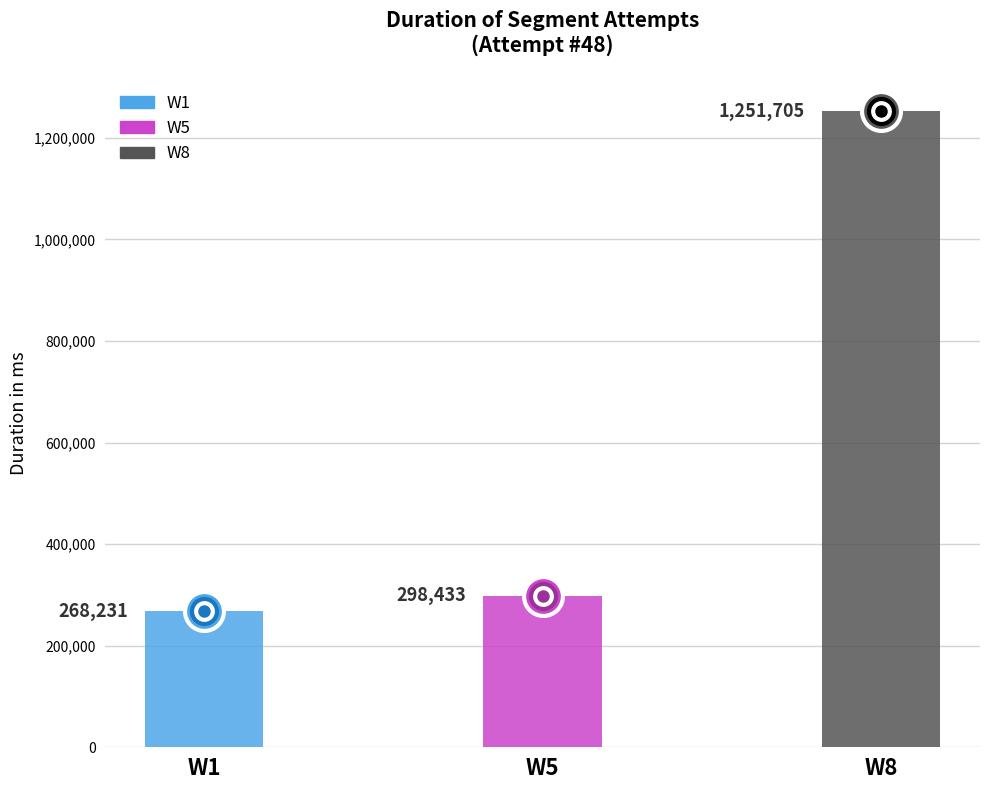

What is the value of the 2nd bar from the left?

298433